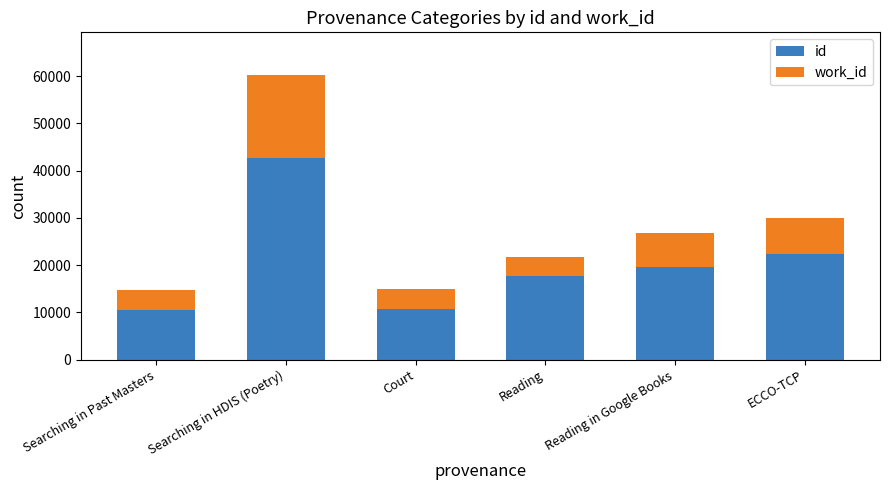

True or false: id has a value of 34507 at Reading in Google Books.

False